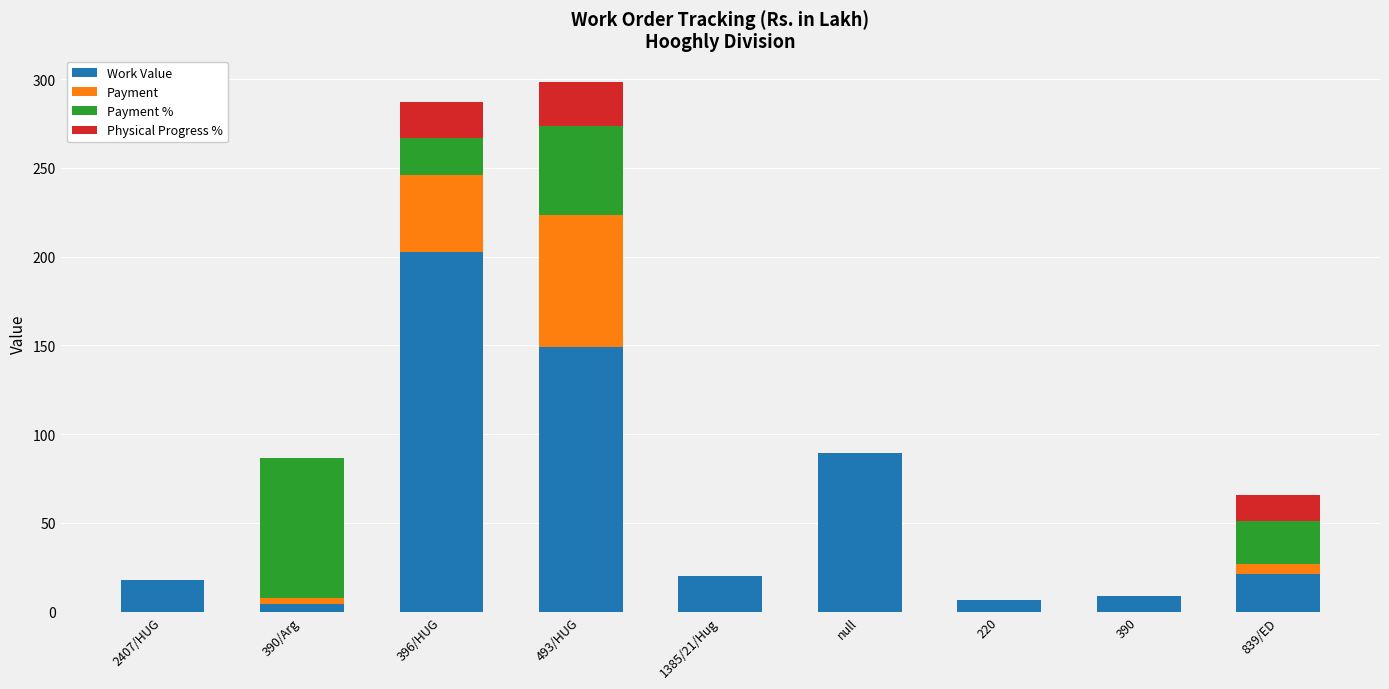

What are all the series names shown in the legend?

Work Value, Payment, Payment %, Physical Progress %